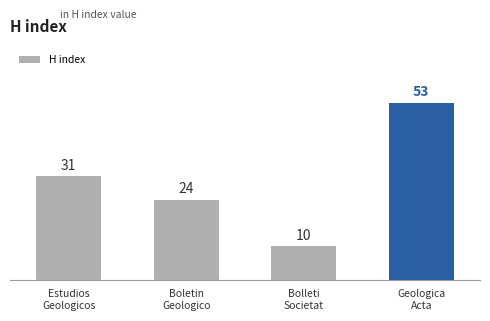

How many values are between 24 and 53?

3